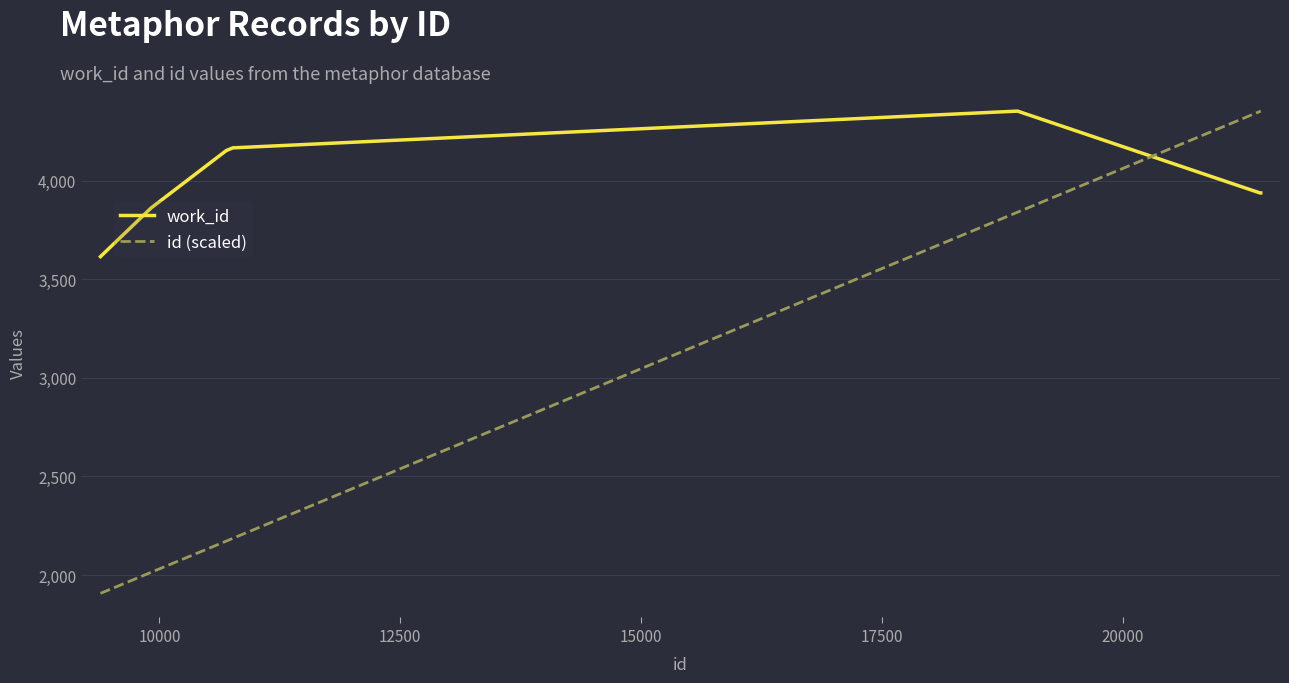

List the series in order of their overall mean, highest first.

work_id, id (scaled)